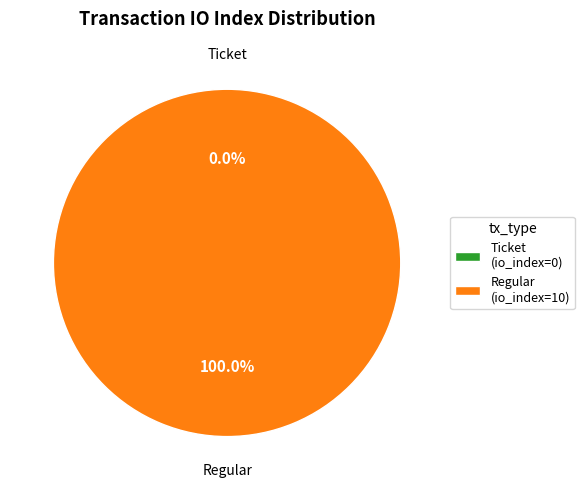

Between Regular and Ticket, which is larger?

Regular